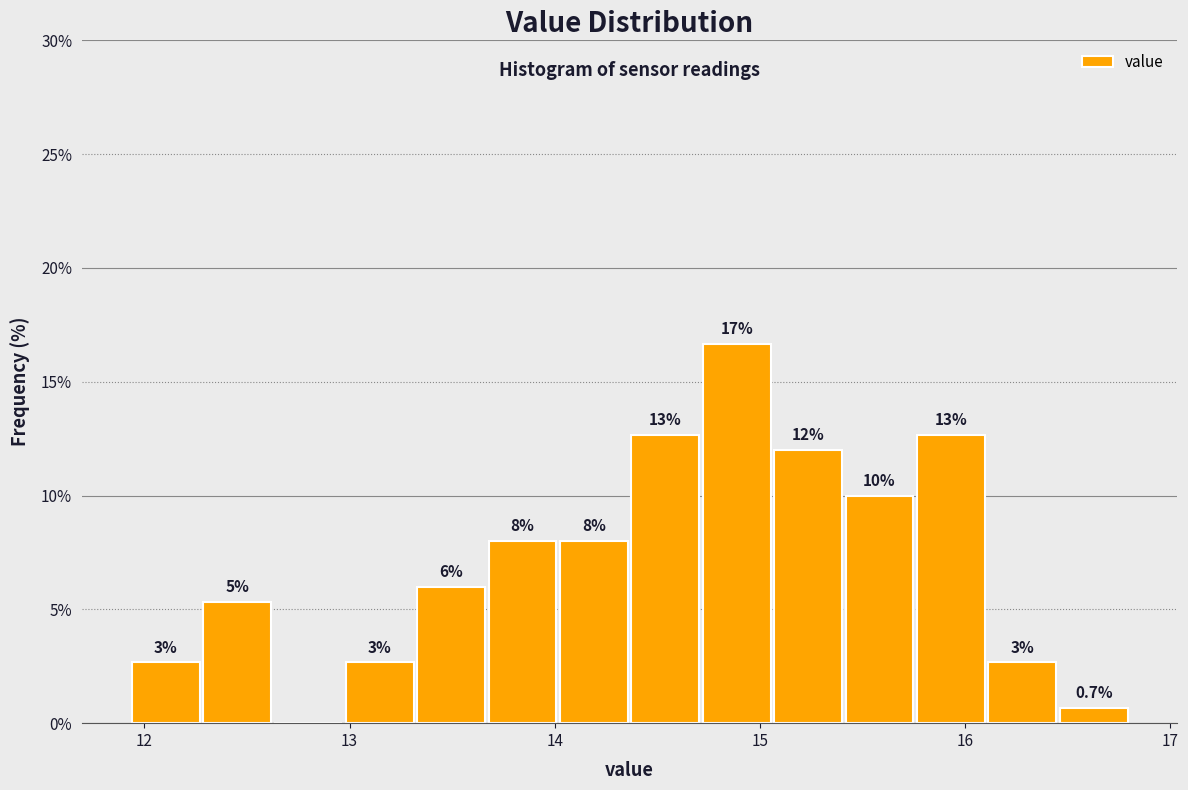

Around what value on the x-axis is the tallest bar? Give the approximate position of its centre, as read against the axis.

14.9